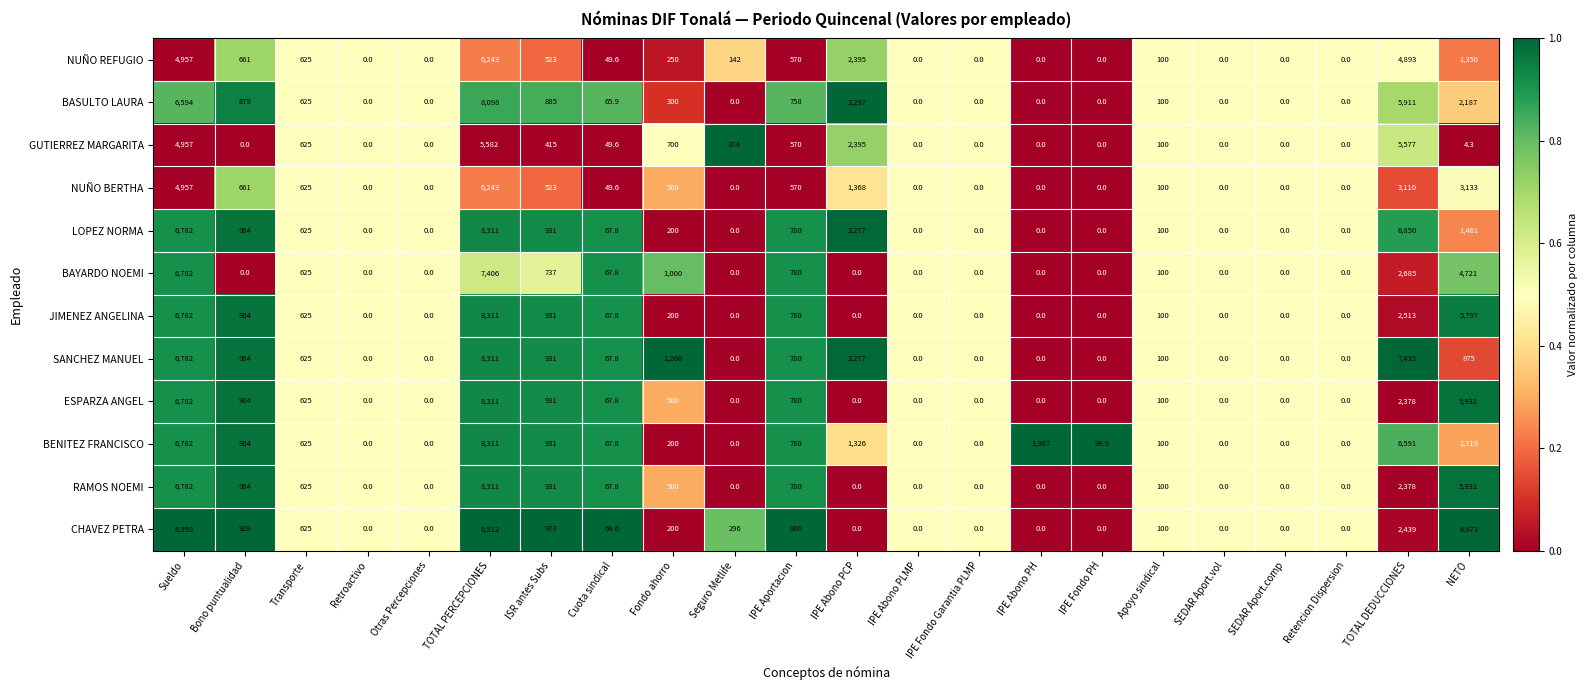

What is the difference between the CHAVEZ PETRA values at ISR antes Subs and Sueldo?

5986.0